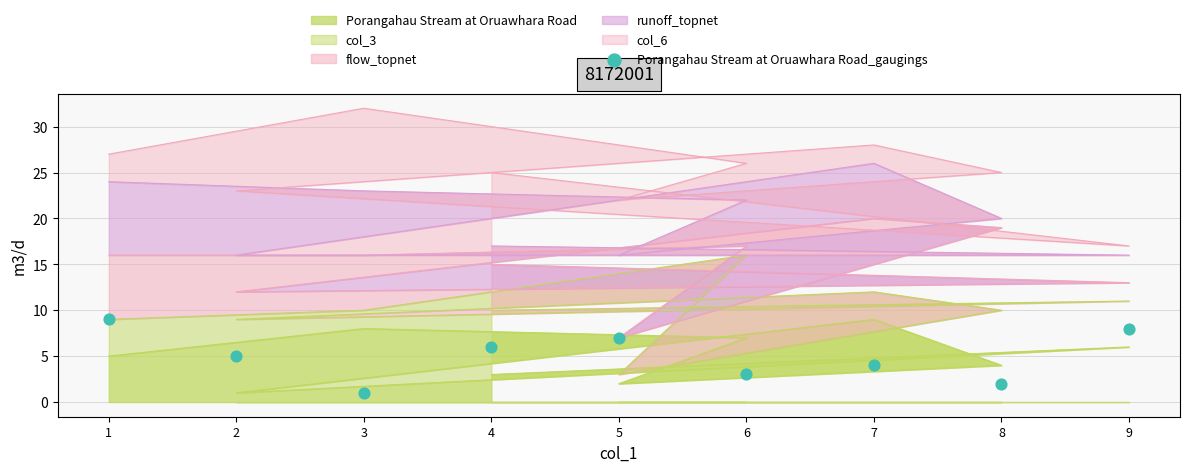

What is the change in value from 2 to 6?

-2